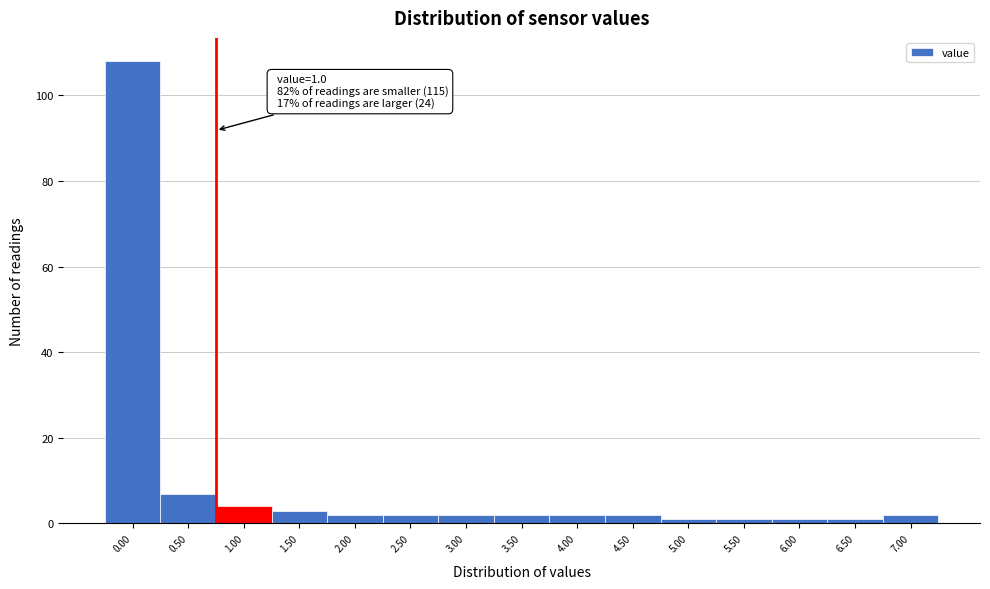

Reading left to right, extract all data points from this chart.

0.00=108	0.50=7	1.00=4	1.50=3	2.00=2	2.50=2	3.00=2	3.50=2	4.00=2	4.50=2	5.00=1	5.50=1	6.00=1	6.50=1	7.00=2